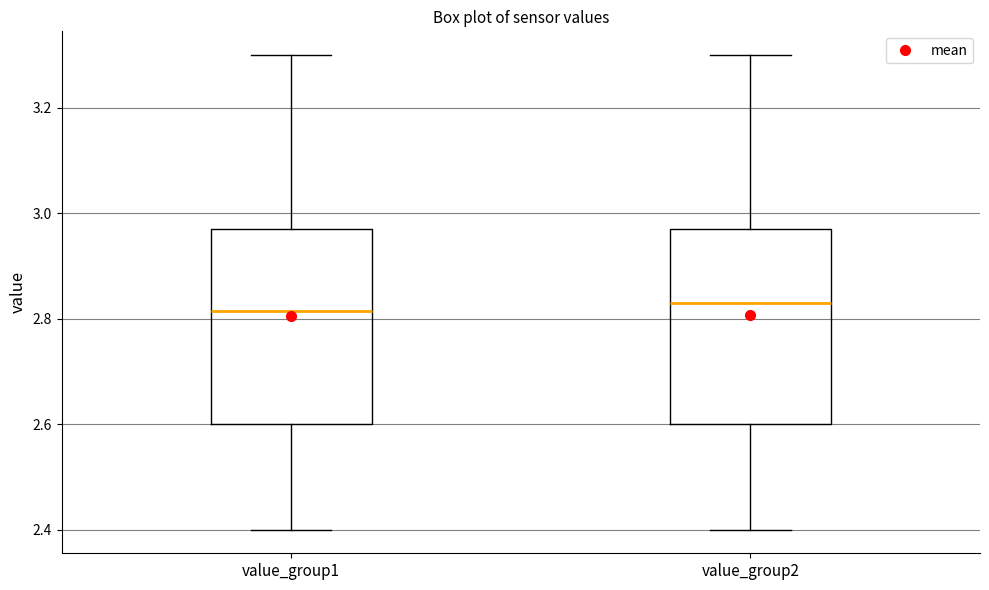

Reading left to right, read every box against the y-axis: the position of its median line, the range the box covers, and the ends of its whiskers. The values are not printed on the chart, so give them approximately, as read against the axis.

value_group1: median 2.82, box 2.60 to 2.98, whiskers 2.40 to 3.30
value_group2: median 2.84, box 2.60 to 2.98, whiskers 2.40 to 3.30